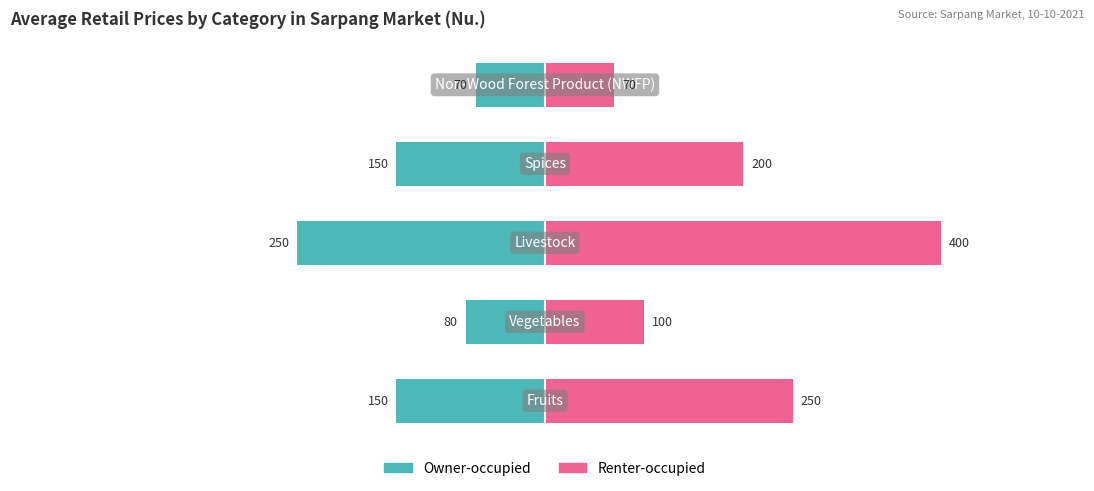

Rank the series by their average value, from highest to lowest.

Renter-occupied, Owner-occupied